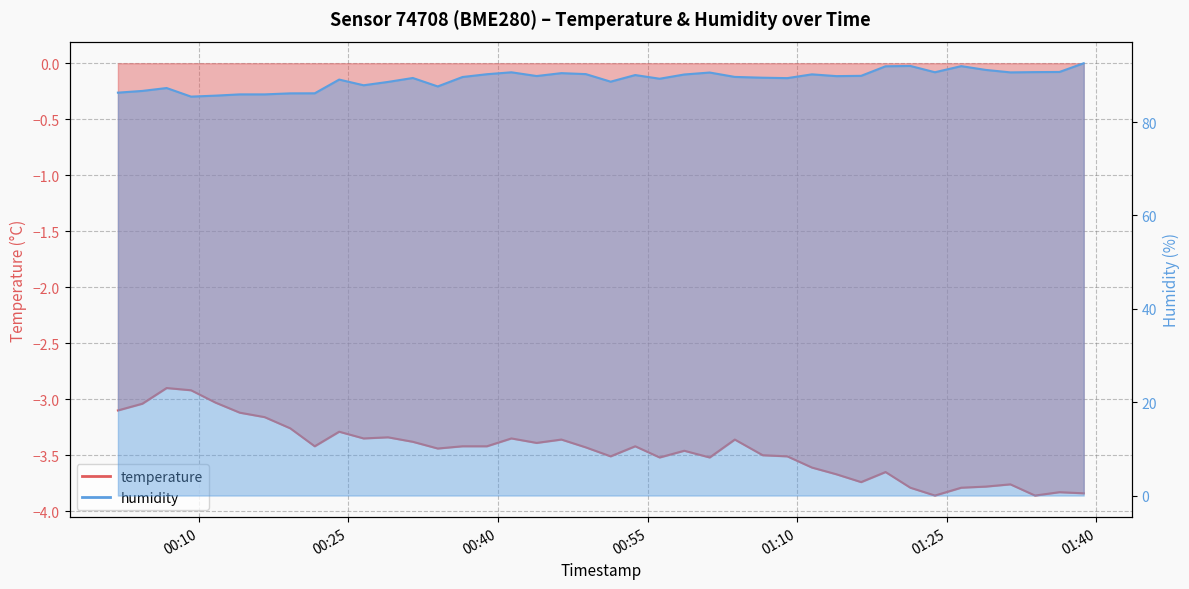

How many data points in temperature are above -3?

2